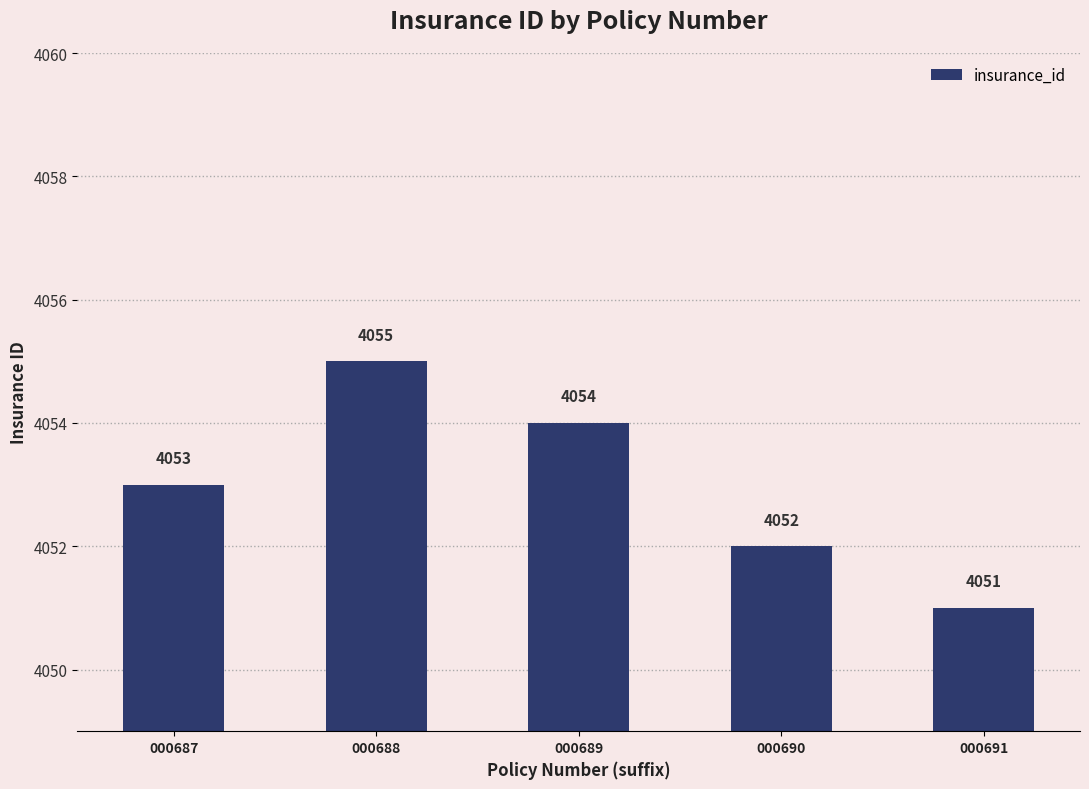

Where is the data nearest to the value 4053?

000687